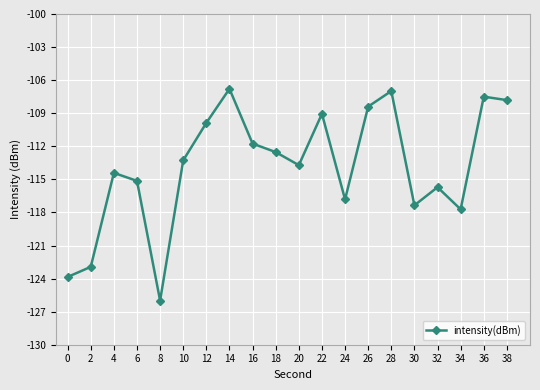

Where does the data first go above -113?

12